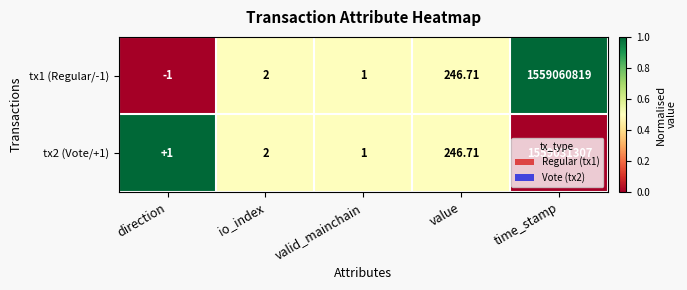

At which category does the chart reach its peak across all series?

time_stamp